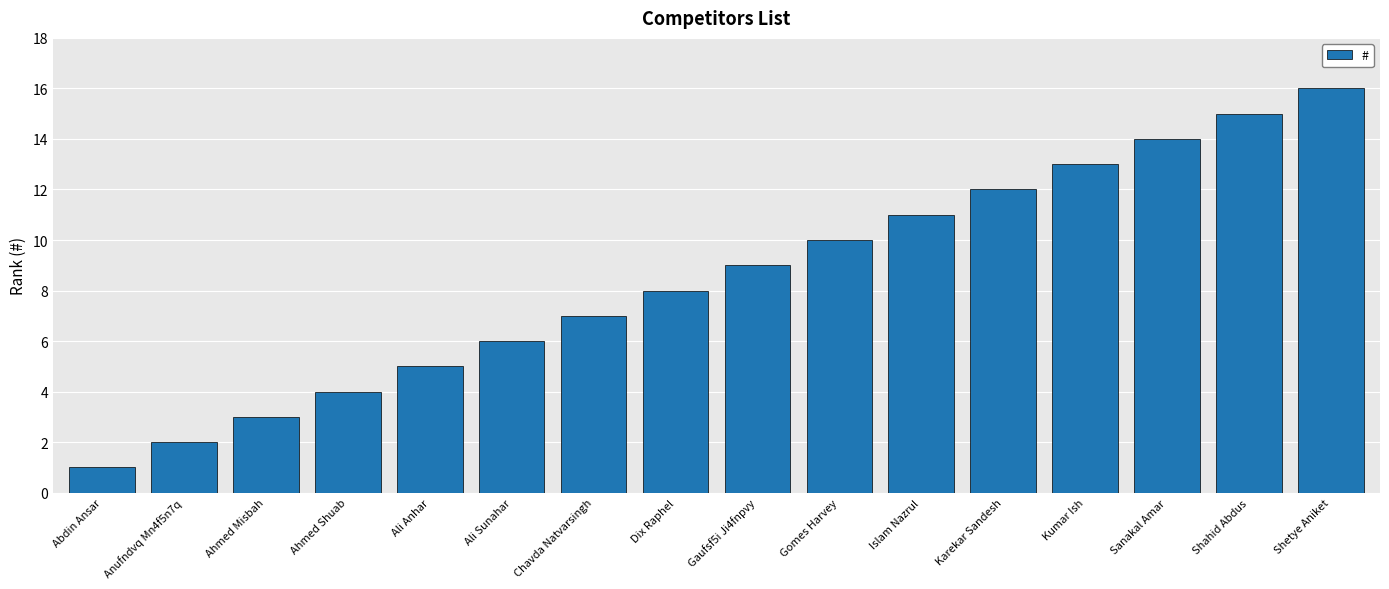

Which category has the highest value across all series?

Shetye Aniket